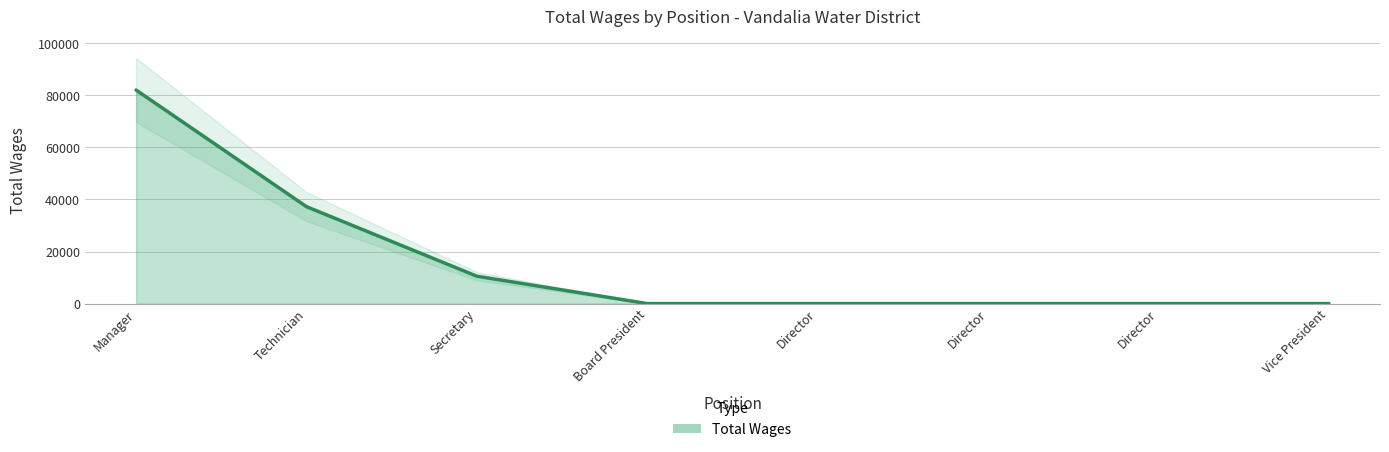

True or false: the data has more than 0 interior local peaks.

False